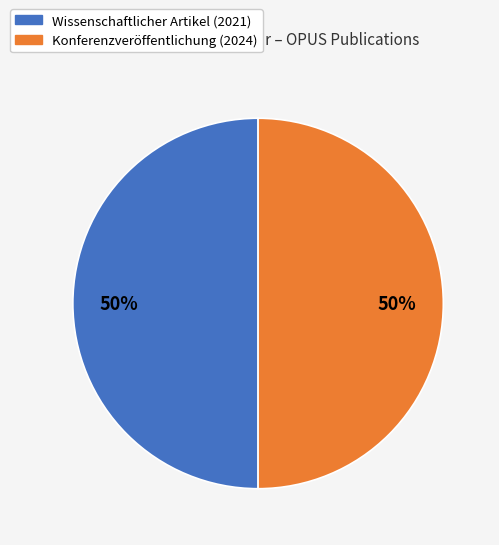

Is it true that Wissenschaftlicher Artikel (2021) is 62% of the pie?

False